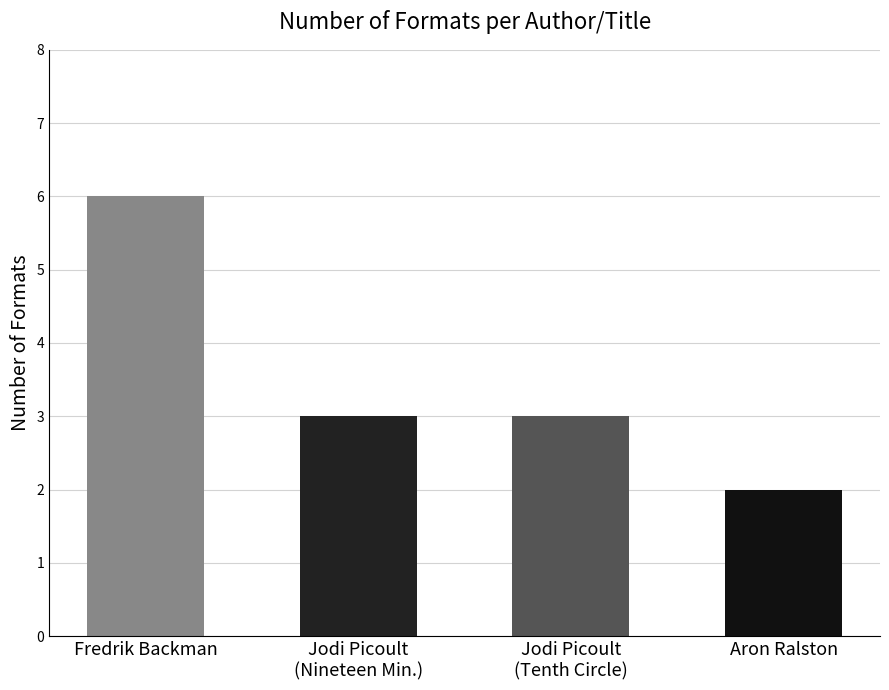

What is the change in value from Jodi Picoult
(Nineteen Min.) to Aron Ralston?

-1